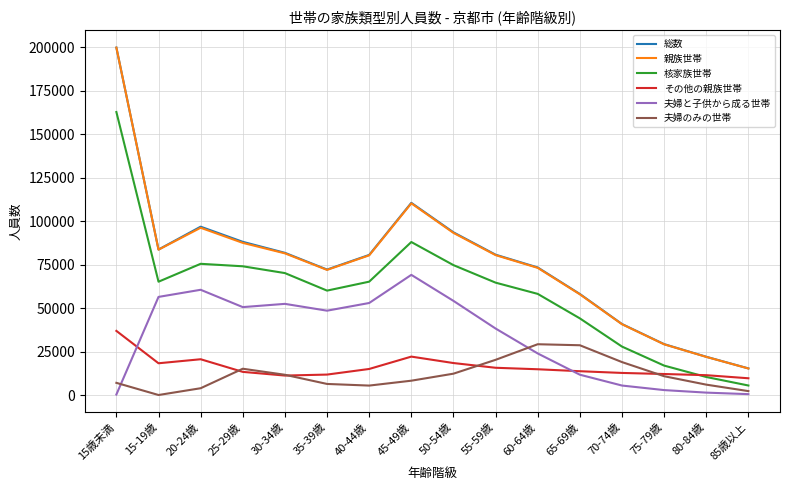

Which series has the widest spread of values?

親族世帯